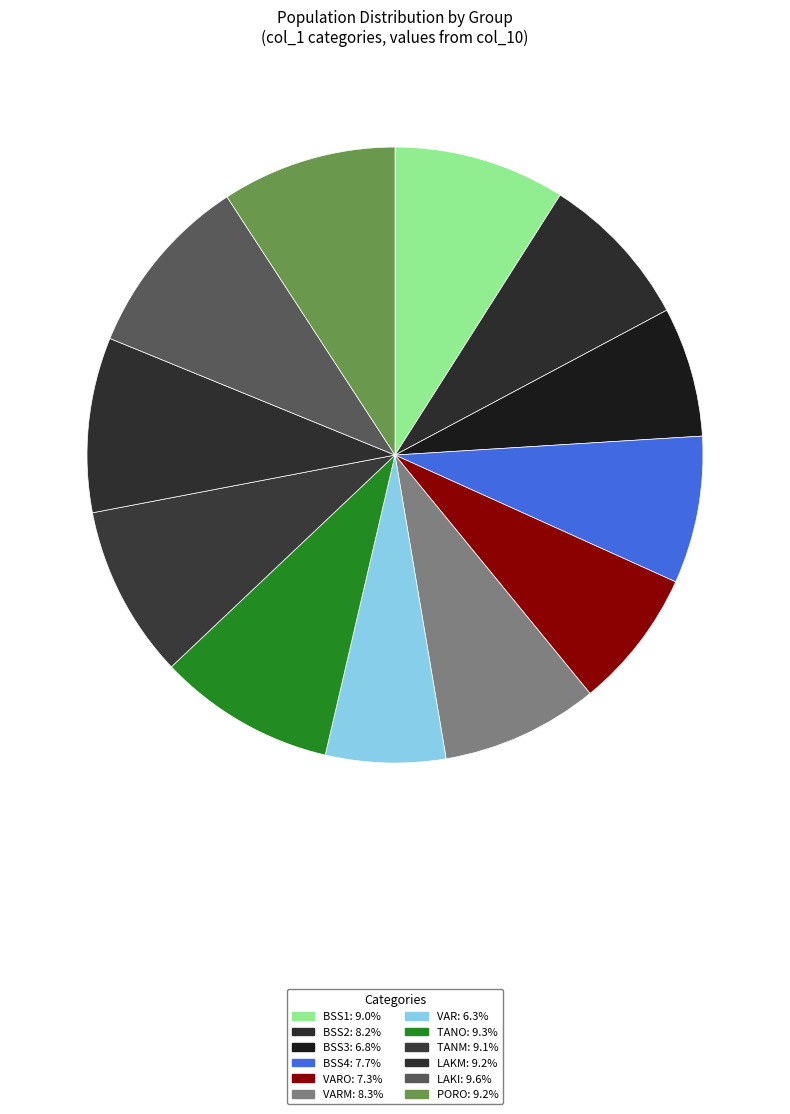

Is there a majority slice in this chart?

No